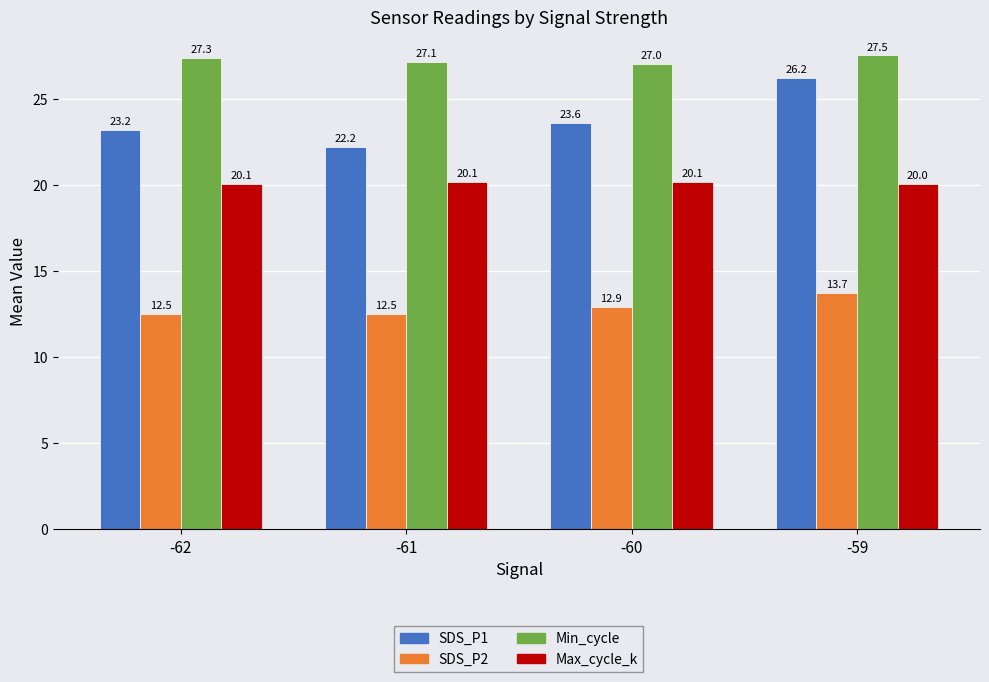

Reading left to right, what are all the values shown in this chart?

SDS_P1: 23.2	22.2	23.6	26.2
SDS_P2: 12.5	12.5	12.9	13.7
Min_cycle: 27.3	27.1	27.0	27.5
Max_cycle_k: 20.1	20.1	20.1	20.0